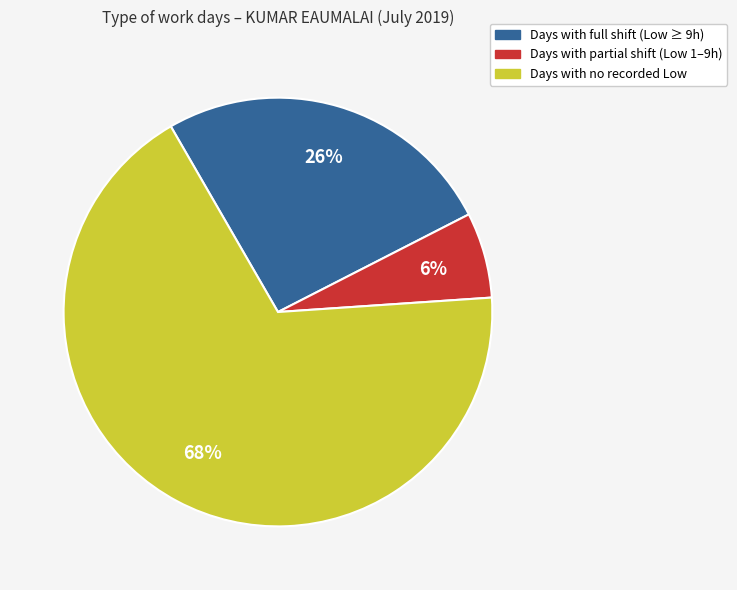

Which category accounts for the majority?

Days with no recorded Low